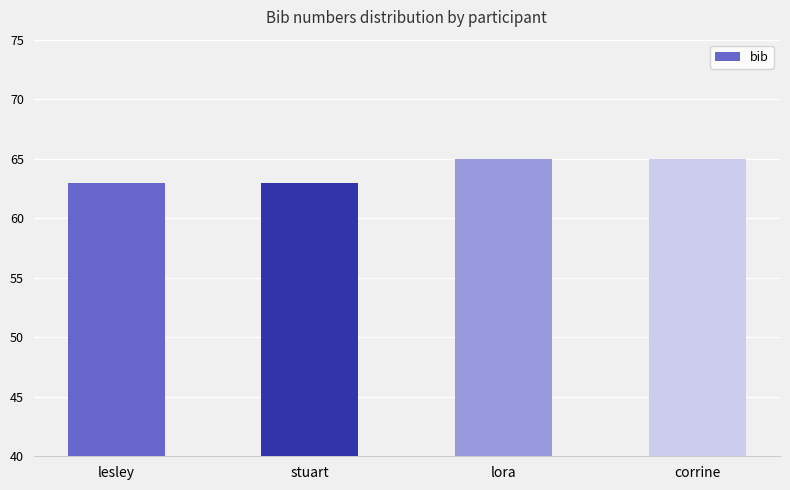

Reading left to right, transcribe all the data shown in this chart.

lesley=63	stuart=63	lora=65	corrine=65